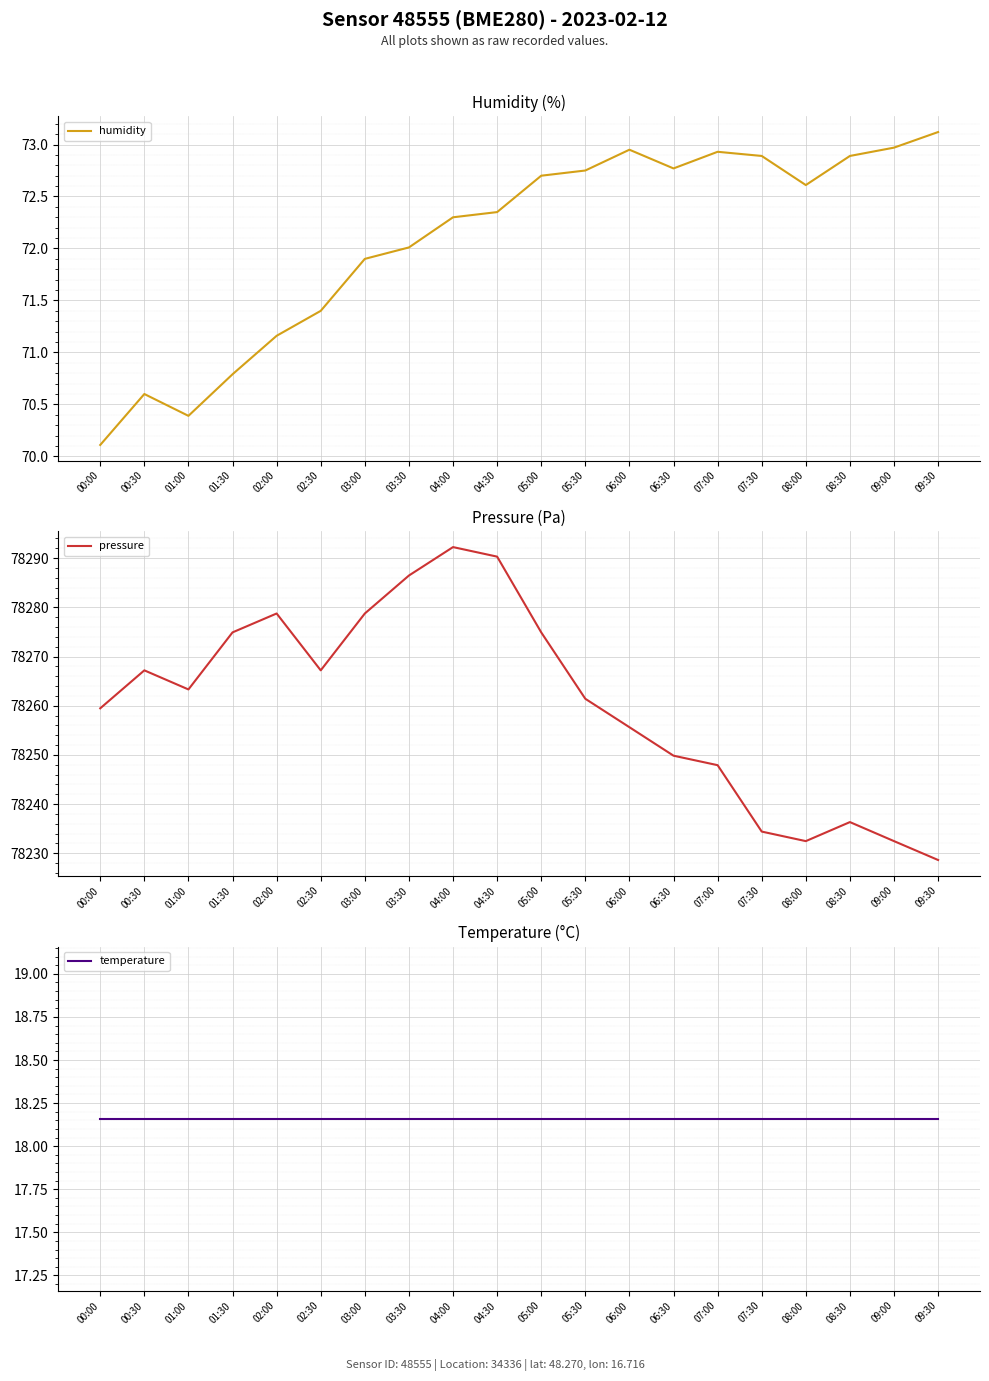

Which series has the widest spread of values?

pressure